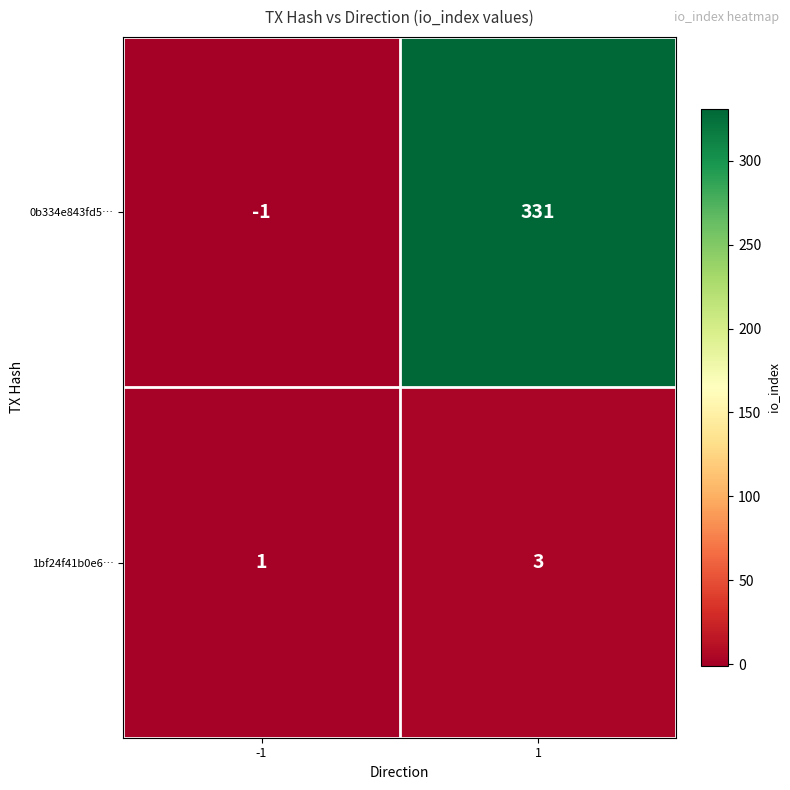

What is the difference between the 0b334e843fd5… values at 1 and -1?

332